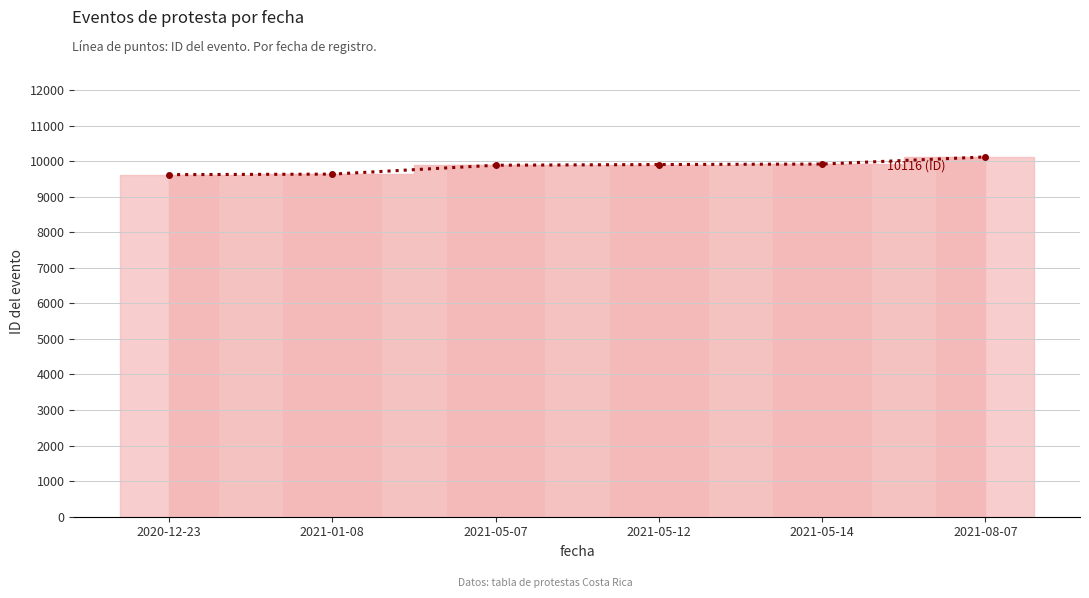

What is the smallest value displayed?

9618